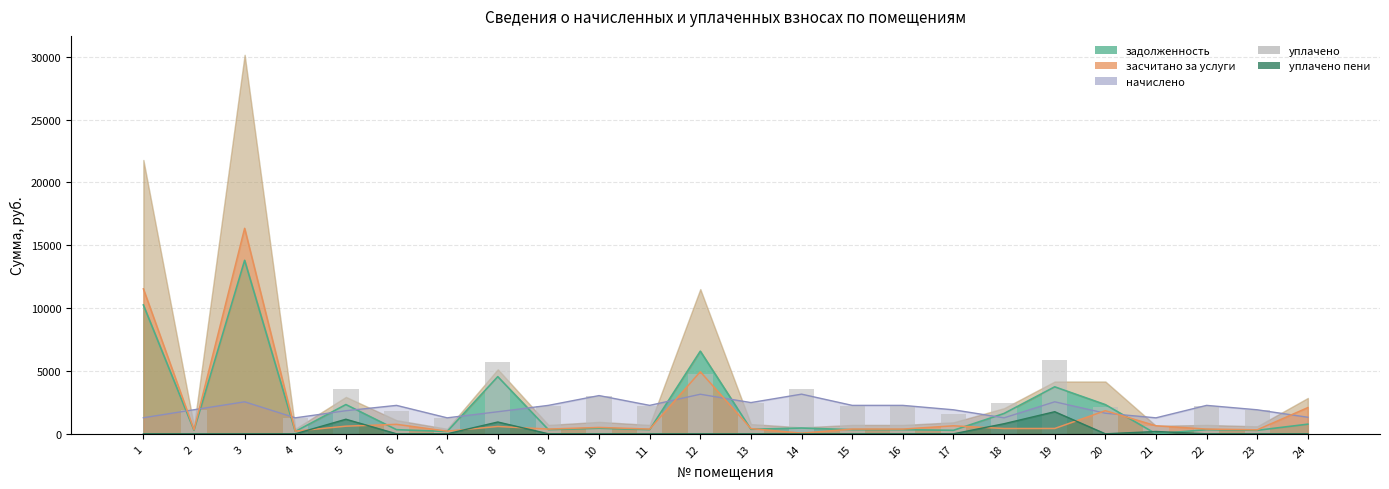

How many bars are there in total?

24